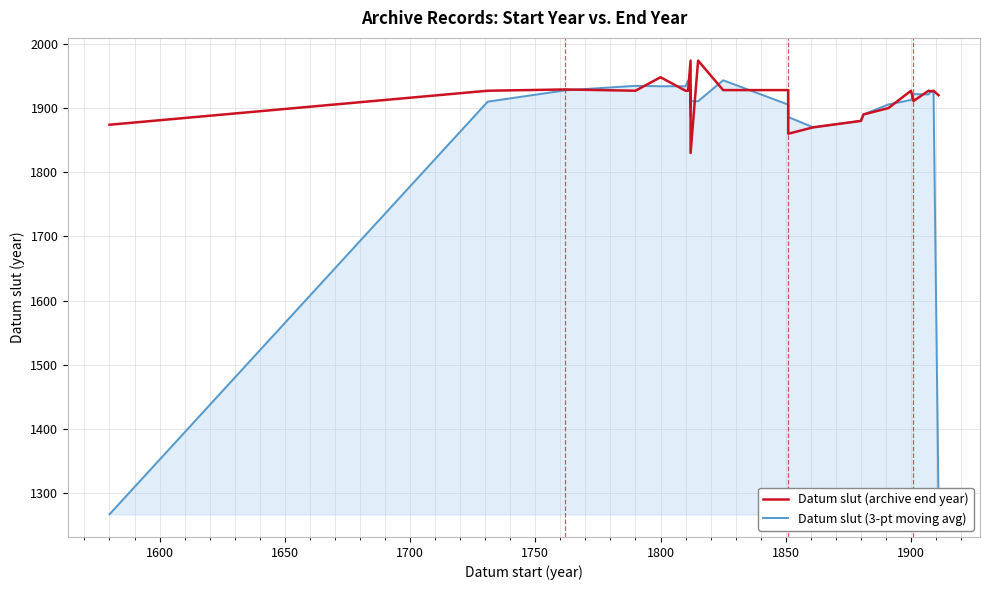

What is the lowest value of the Datum slut (3-pt moving avg) series?

1267.0